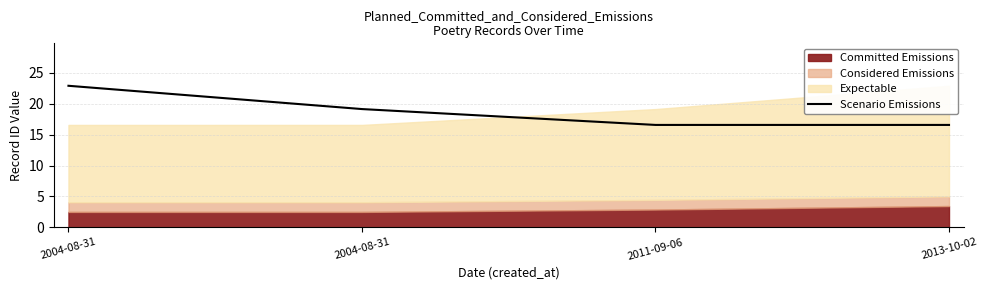

What is the average value?

18.8